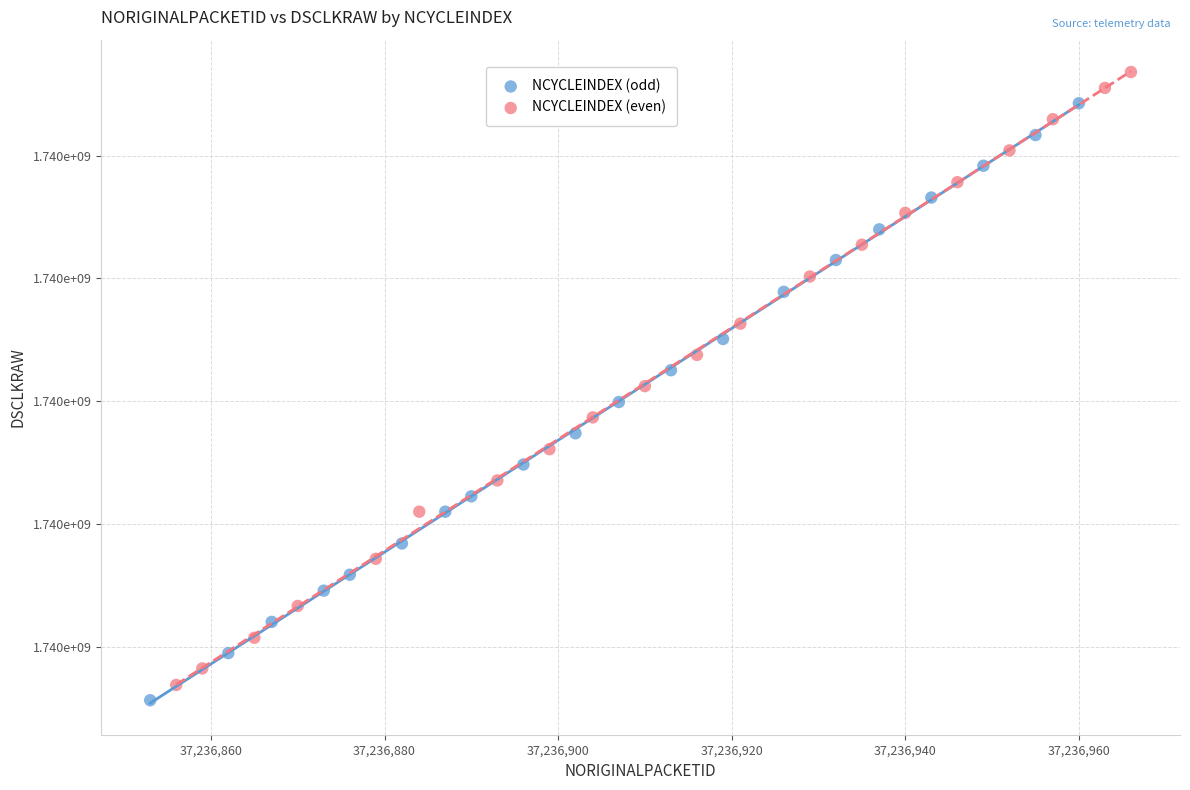

Which series has the largest Y range (max minus min)?

NCYCLEINDEX (even)